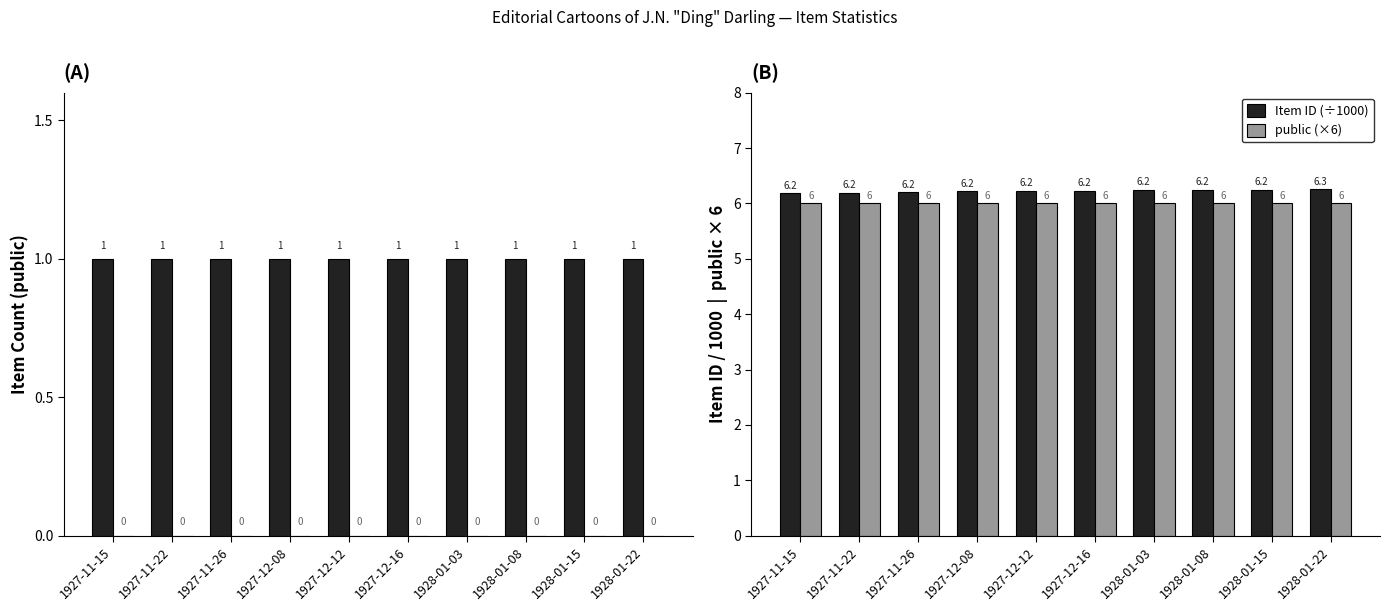

What position from the right is 1927-11-22?

9